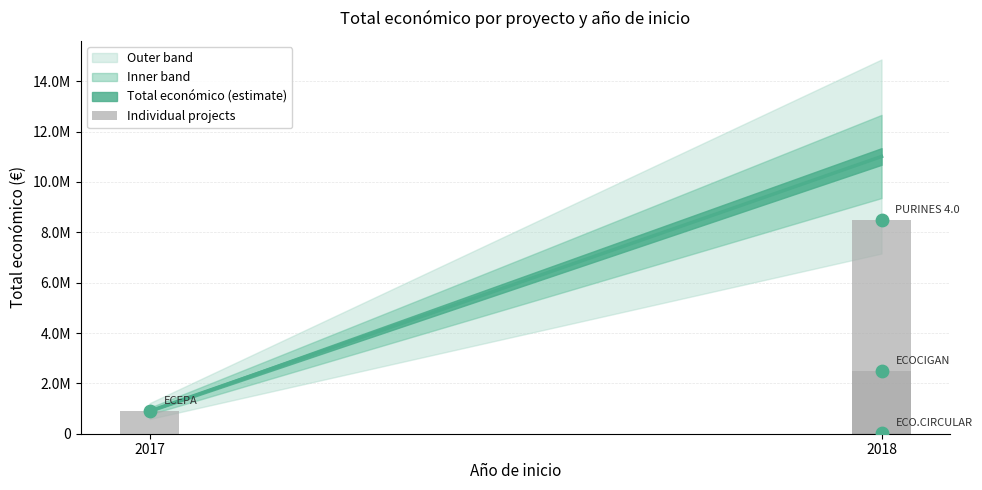

Approximately how many times larger is the value at 3 compared to 2017?

9.4